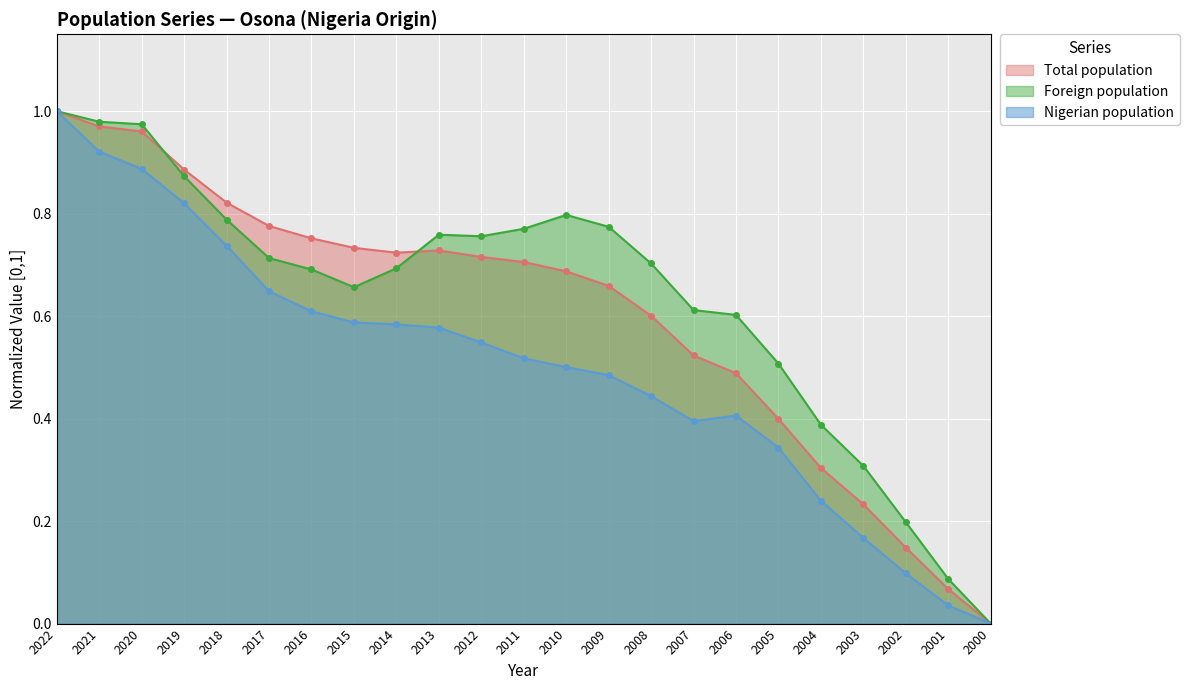

Reading right to left, transcribe all the data shown in this chart.

Total population: 2000=0.0	2001=0.1	2002=0.1	2003=0.2	2004=0.3	2005=0.4	2006=0.5	2007=0.5	2008=0.6	2009=0.7	2010=0.7	2011=0.7	2012=0.7	2013=0.7	2014=0.7	2015=0.7	2016=0.8	2017=0.8	2018=0.8	2019=0.9	2020=1.0	2021=1.0	2022=1.0
Foreign population: 2000=0.0	2001=0.1	2002=0.2	2003=0.3	2004=0.4	2005=0.5	2006=0.6	2007=0.6	2008=0.7	2009=0.8	2010=0.8	2011=0.8	2012=0.8	2013=0.8	2014=0.7	2015=0.7	2016=0.7	2017=0.7	2018=0.8	2019=0.9	2020=1.0	2021=1.0	2022=1.0
Nigerian population: 2000=0.0	2001=0.0	2002=0.1	2003=0.2	2004=0.2	2005=0.3	2006=0.4	2007=0.4	2008=0.4	2009=0.5	2010=0.5	2011=0.5	2012=0.5	2013=0.6	2014=0.6	2015=0.6	2016=0.6	2017=0.6	2018=0.7	2019=0.8	2020=0.9	2021=0.9	2022=1.0